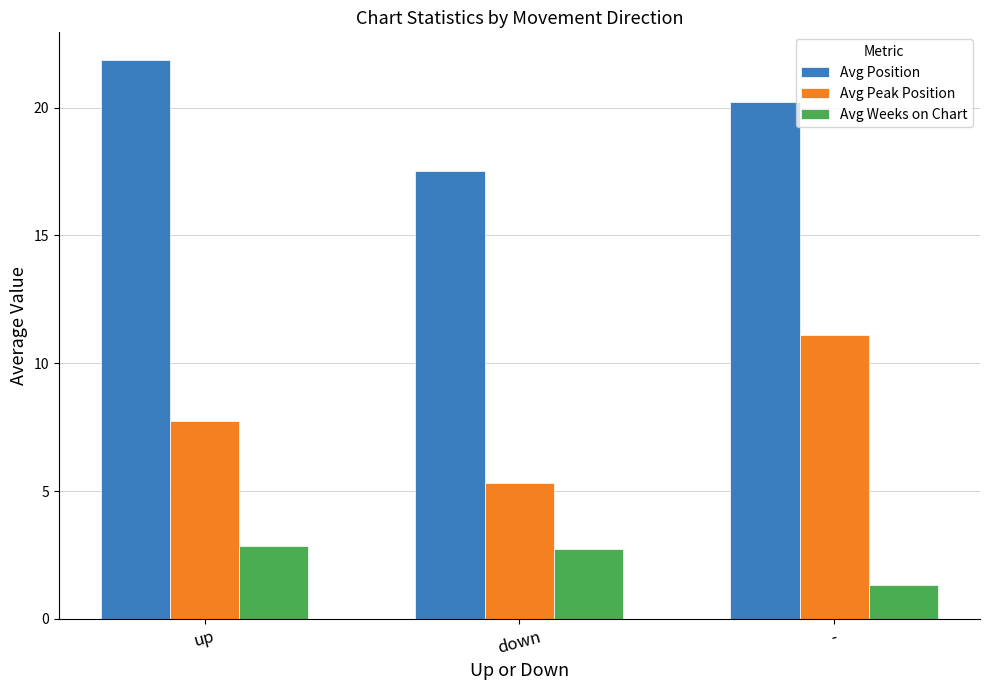

List the series in order of their overall mean, lowest first.

Avg Weeks on Chart, Avg Peak Position, Avg Position